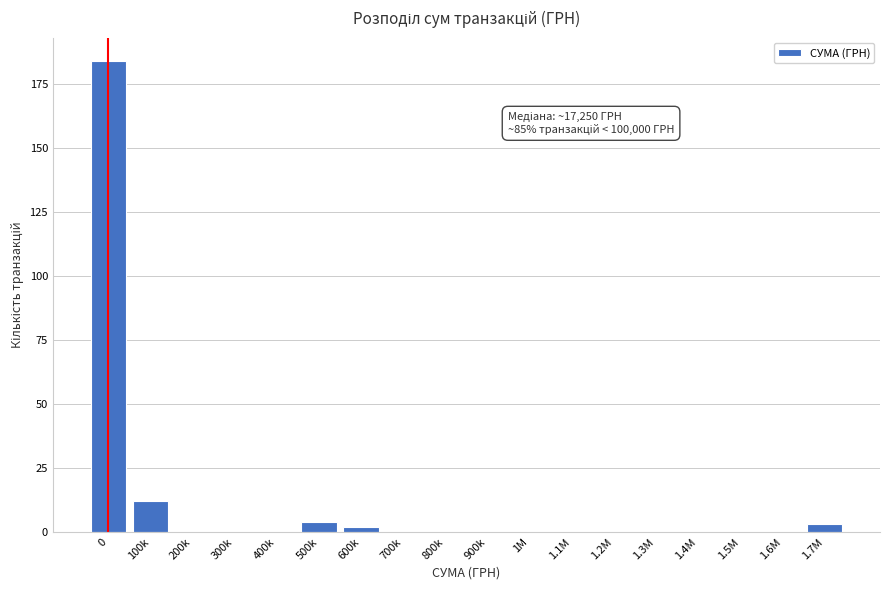

Reading left to right, list all the values displayed in this chart.

0=184	100k=12	200k=0	300k=0	400k=0	500k=4	600k=2	700k=0	800k=0	900k=0	1M=0	1.1M=0	1.2M=0	1.3M=0	1.4M=0	1.5M=0	1.6M=0	1.7M=3